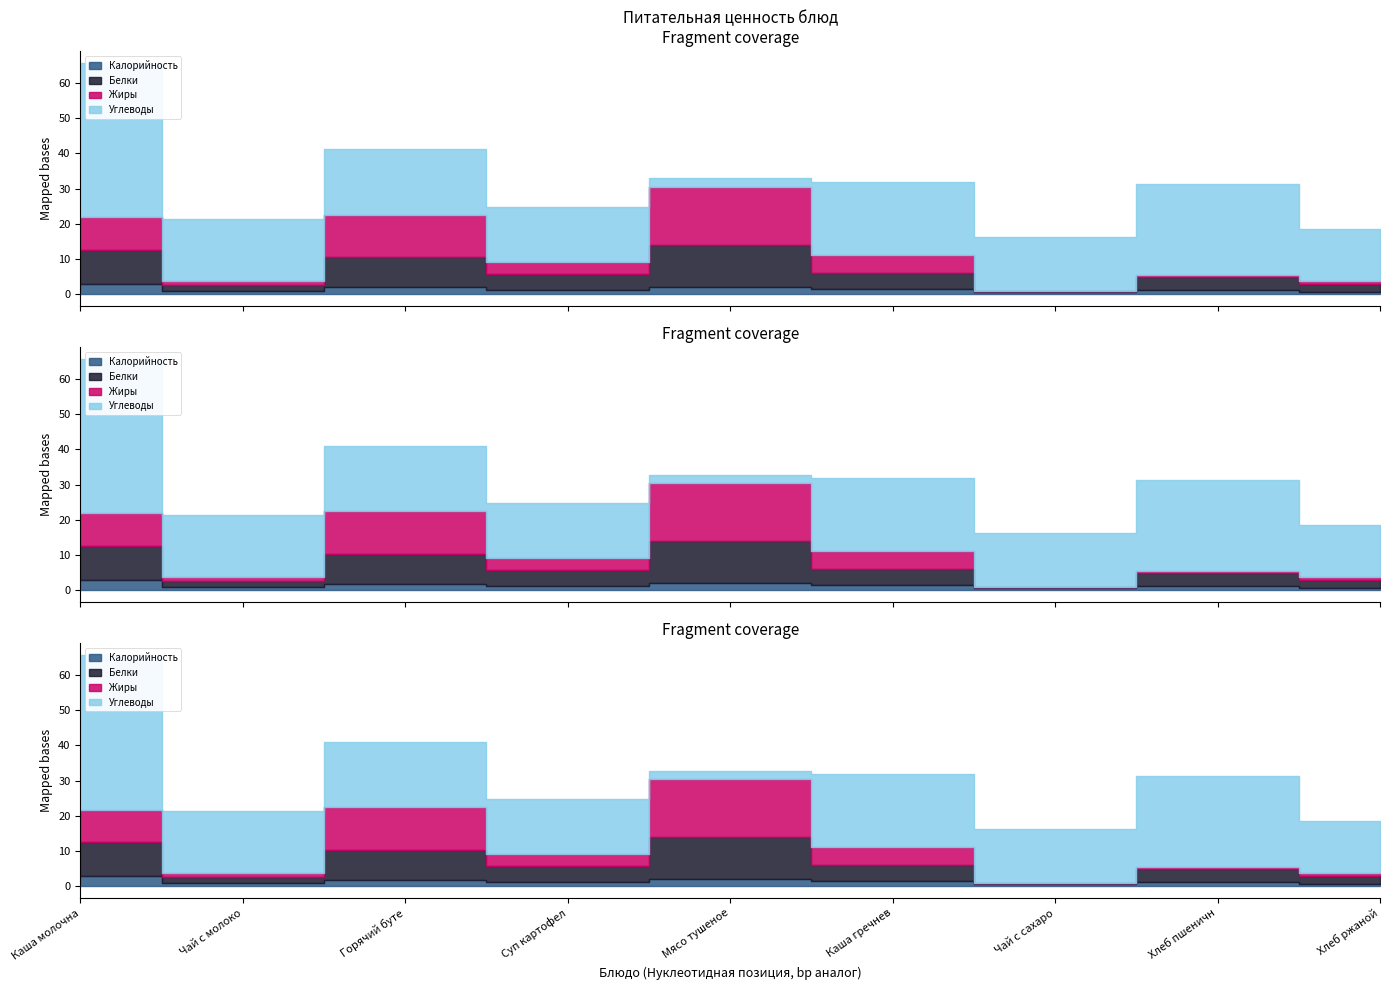

In Белки, how many points are higher than both neighbors (excluding endpoints)?

3